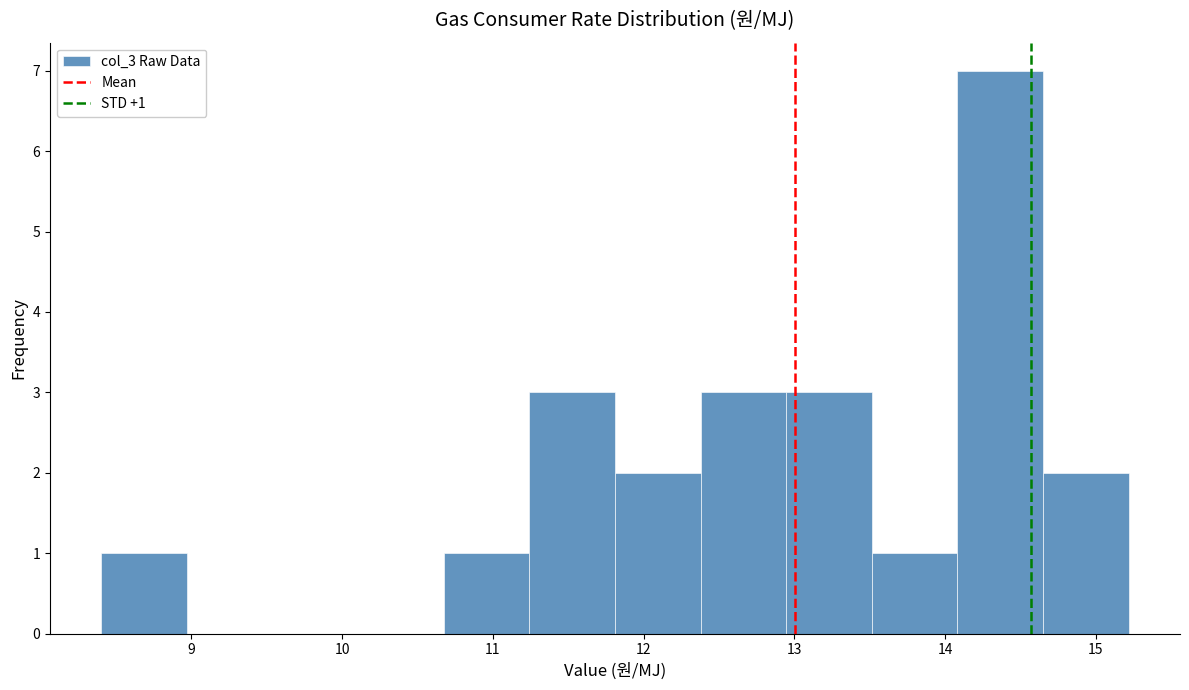

Which range on the x-axis has the tallest bar?

14.1 to 14.7